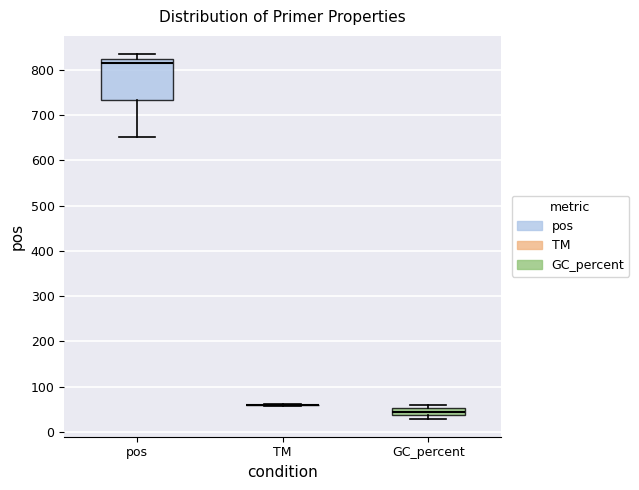

Which box is the tallest, from its lower edge to its upper edge?

pos